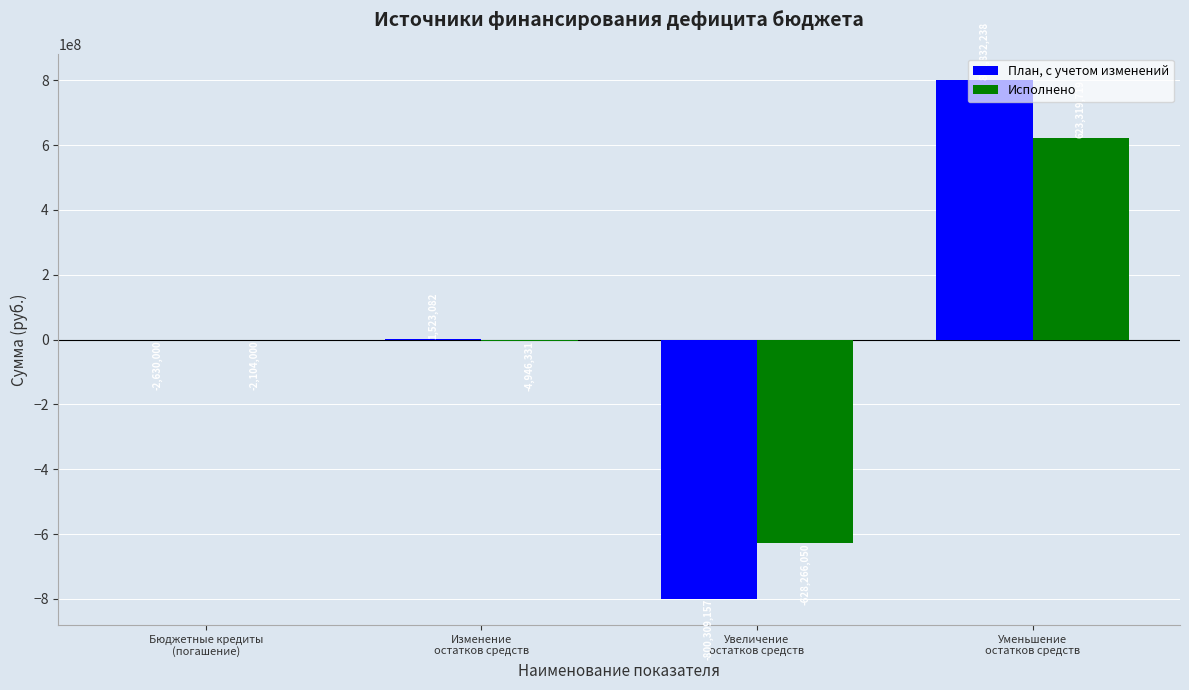

At which label is План, с учетом изменений closest to 761540?

Изменение
остатков средств